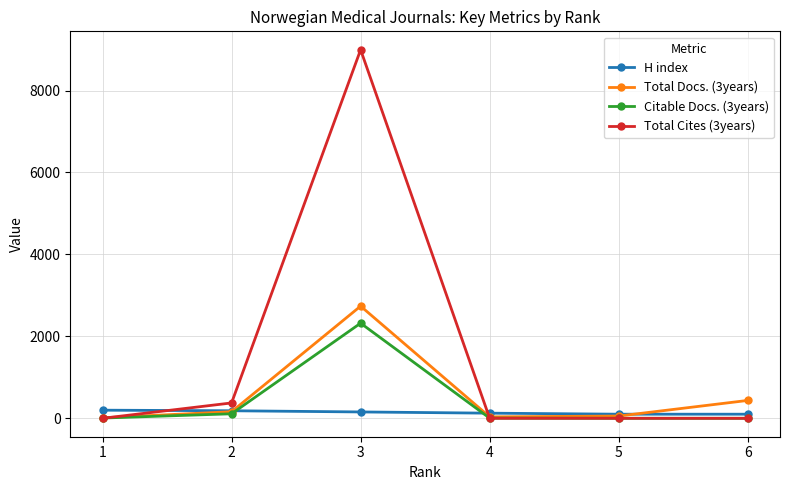

At how many categories does at least one series exceed 967?

1